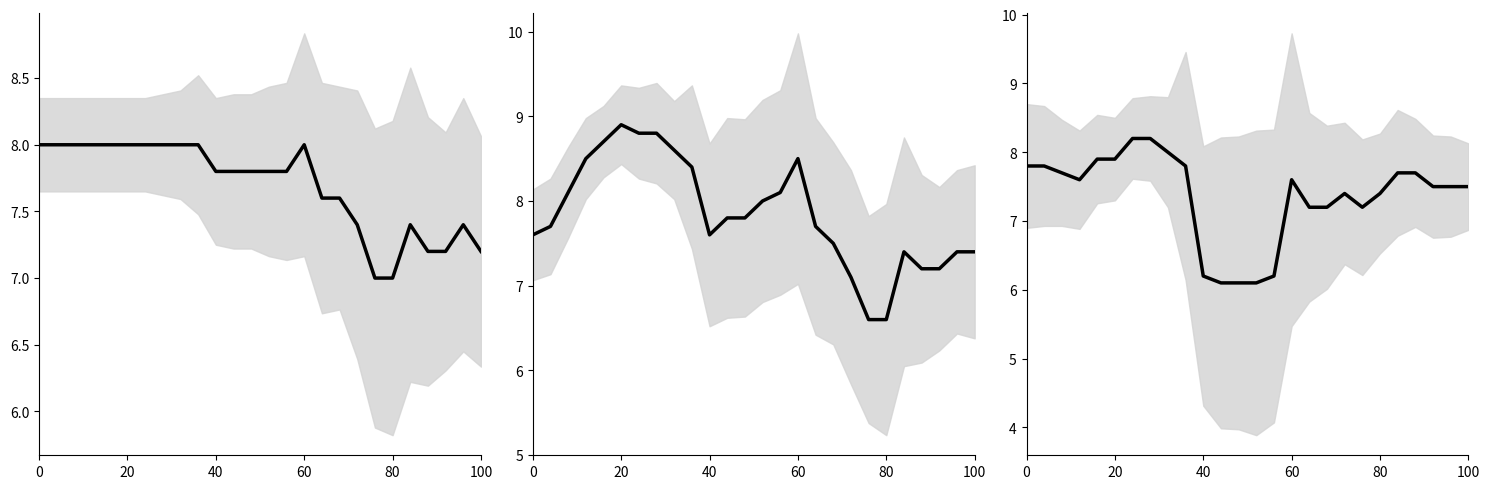

What is the sum of all DIEM_M values?

204.0